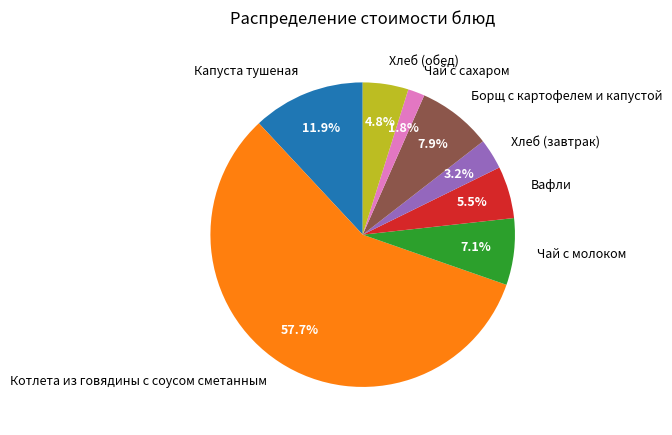

Which slice is the largest?

Котлета из говядины с соусом сметанным